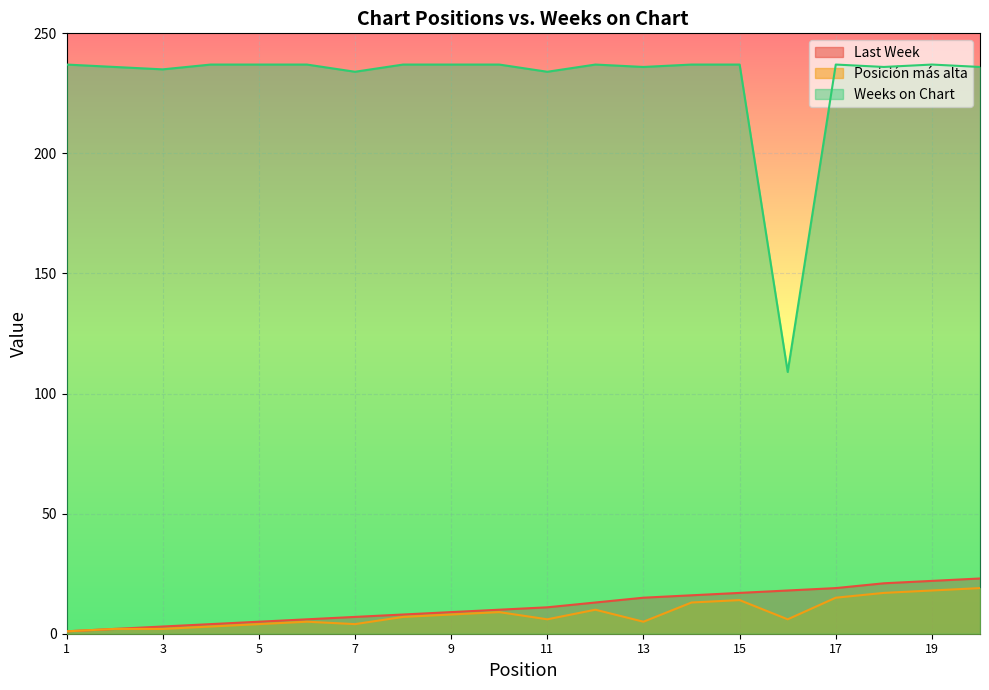

Between 15 and 9, which is larger?

15